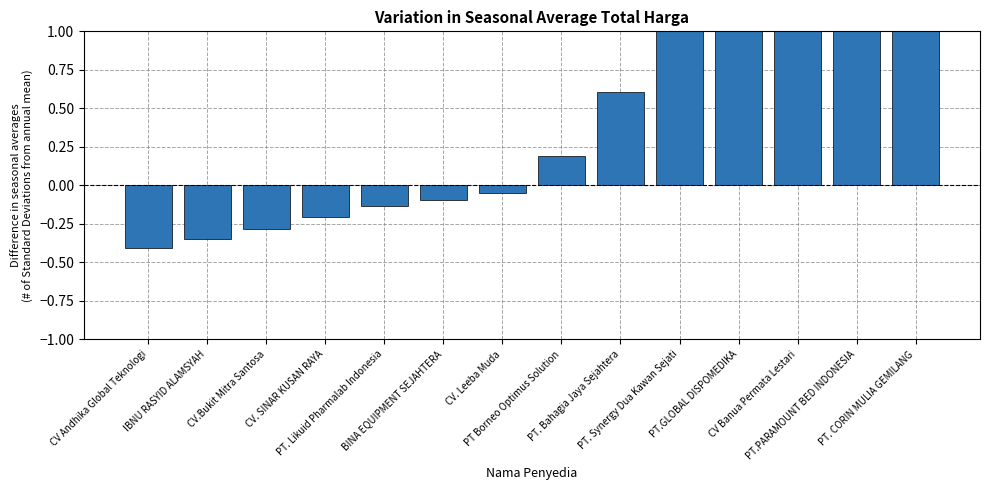

Which category has the lowest value across all series?

CV Andhika Global Teknologi